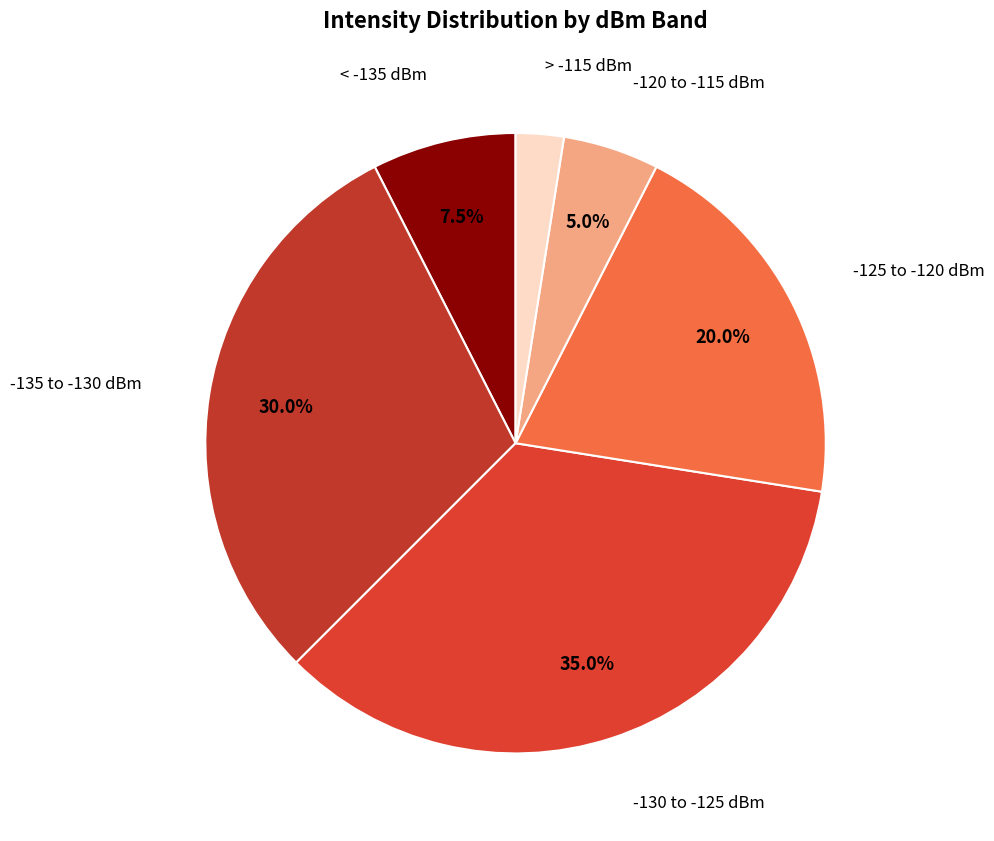

How many slices are in this pie chart?

6